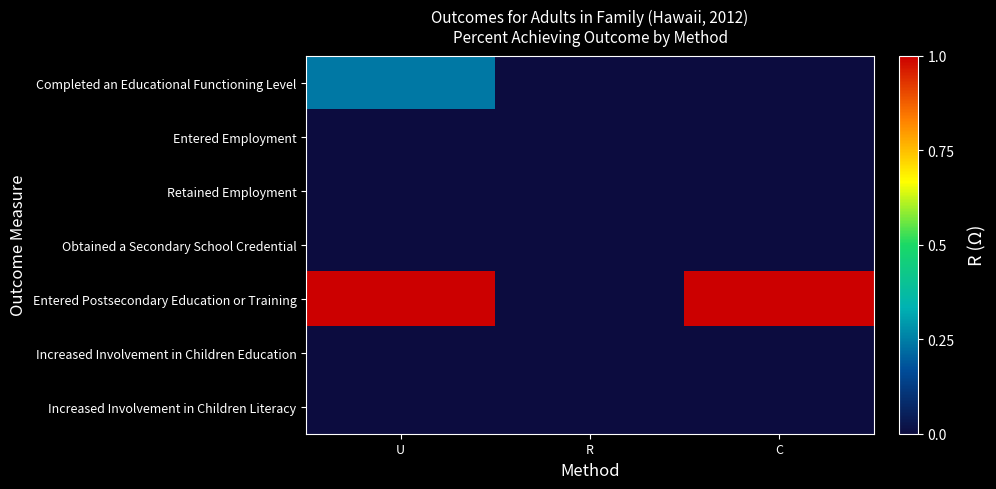

Reading left to right, extract all data points from this chart.

Completed an Educational Functioning Level: U=0.2	R=0.0	C=0.0
Entered Employment: U=0.0	R=0.0	C=0.0
Retained Employment: U=0.0	R=0.0	C=0.0
Obtained a Secondary School Credential: U=0.0	R=0.0	C=0.0
Entered Postsecondary Education or Training: U=1.0	R=0.0	C=1.0
Increased Involvement in Children Education: U=0.0	R=0.0	C=0.0
Increased Involvement in Children Literacy: U=0.0	R=0.0	C=0.0